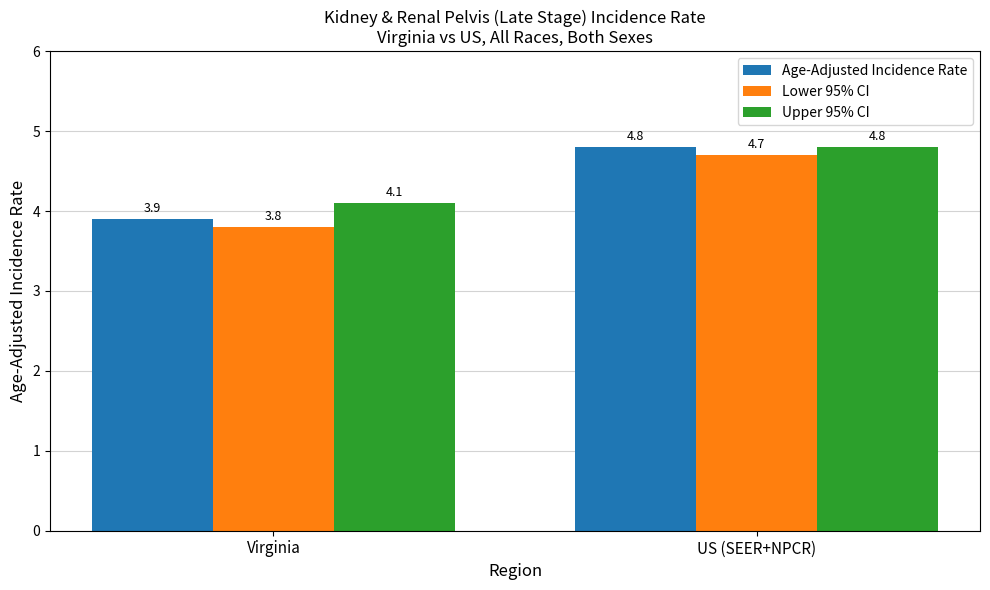

Is the value of Age-Adjusted Incidence Rate at Virginia greater than the value of Upper 95% CI at Virginia?

No